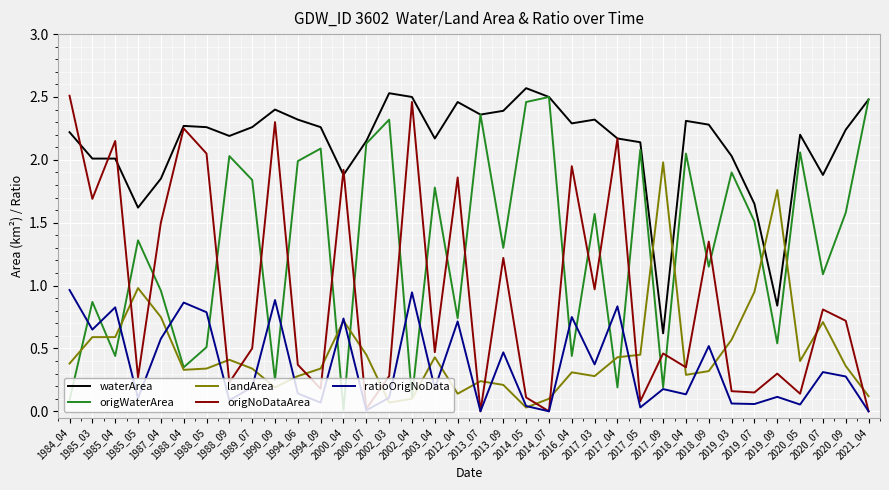

True or false: ratioOrigNoData and waterArea intersect in this chart.

False